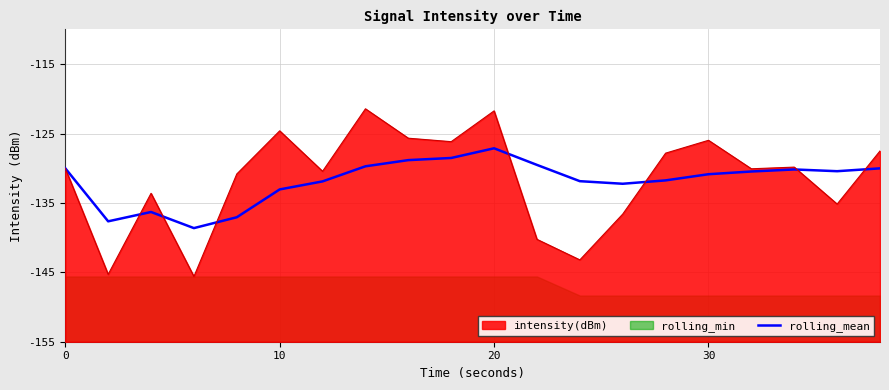

Reading left to right, what are all the values shown in this chart?

-130.0	-137.6	-136.3	-138.6	-137.1	-133.1	-131.9	-129.7	-128.8	-128.5	-127.1	-129.5	-131.9	-132.2	-131.7	-130.9	-130.5	-130.2	-130.4	-130.0